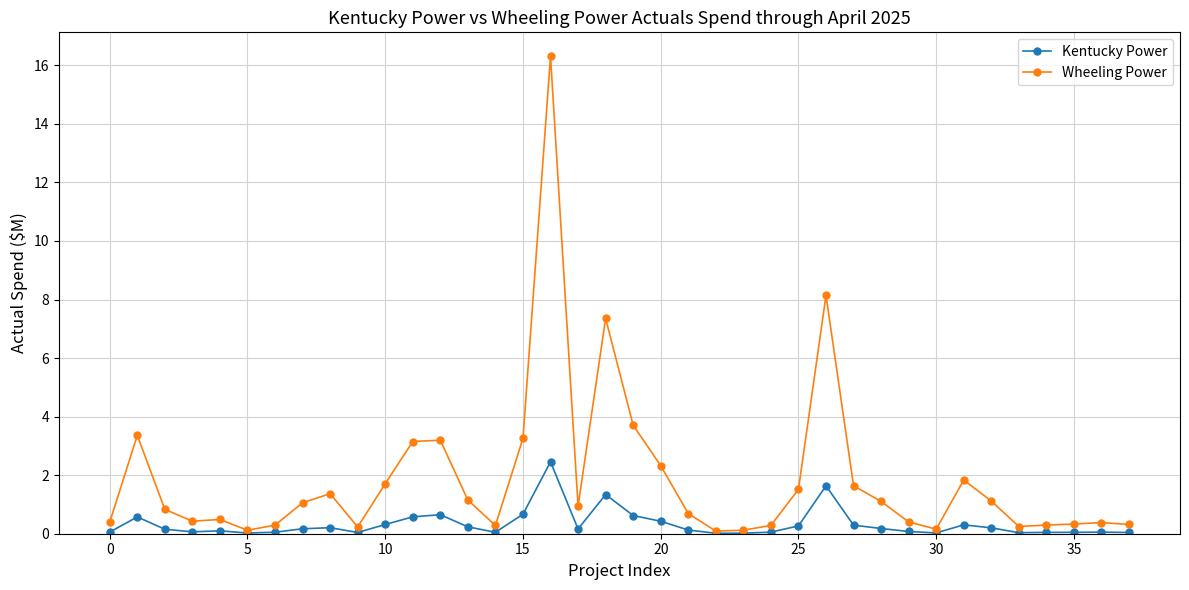

Which series has the largest range (max minus min)?

Wheeling Power